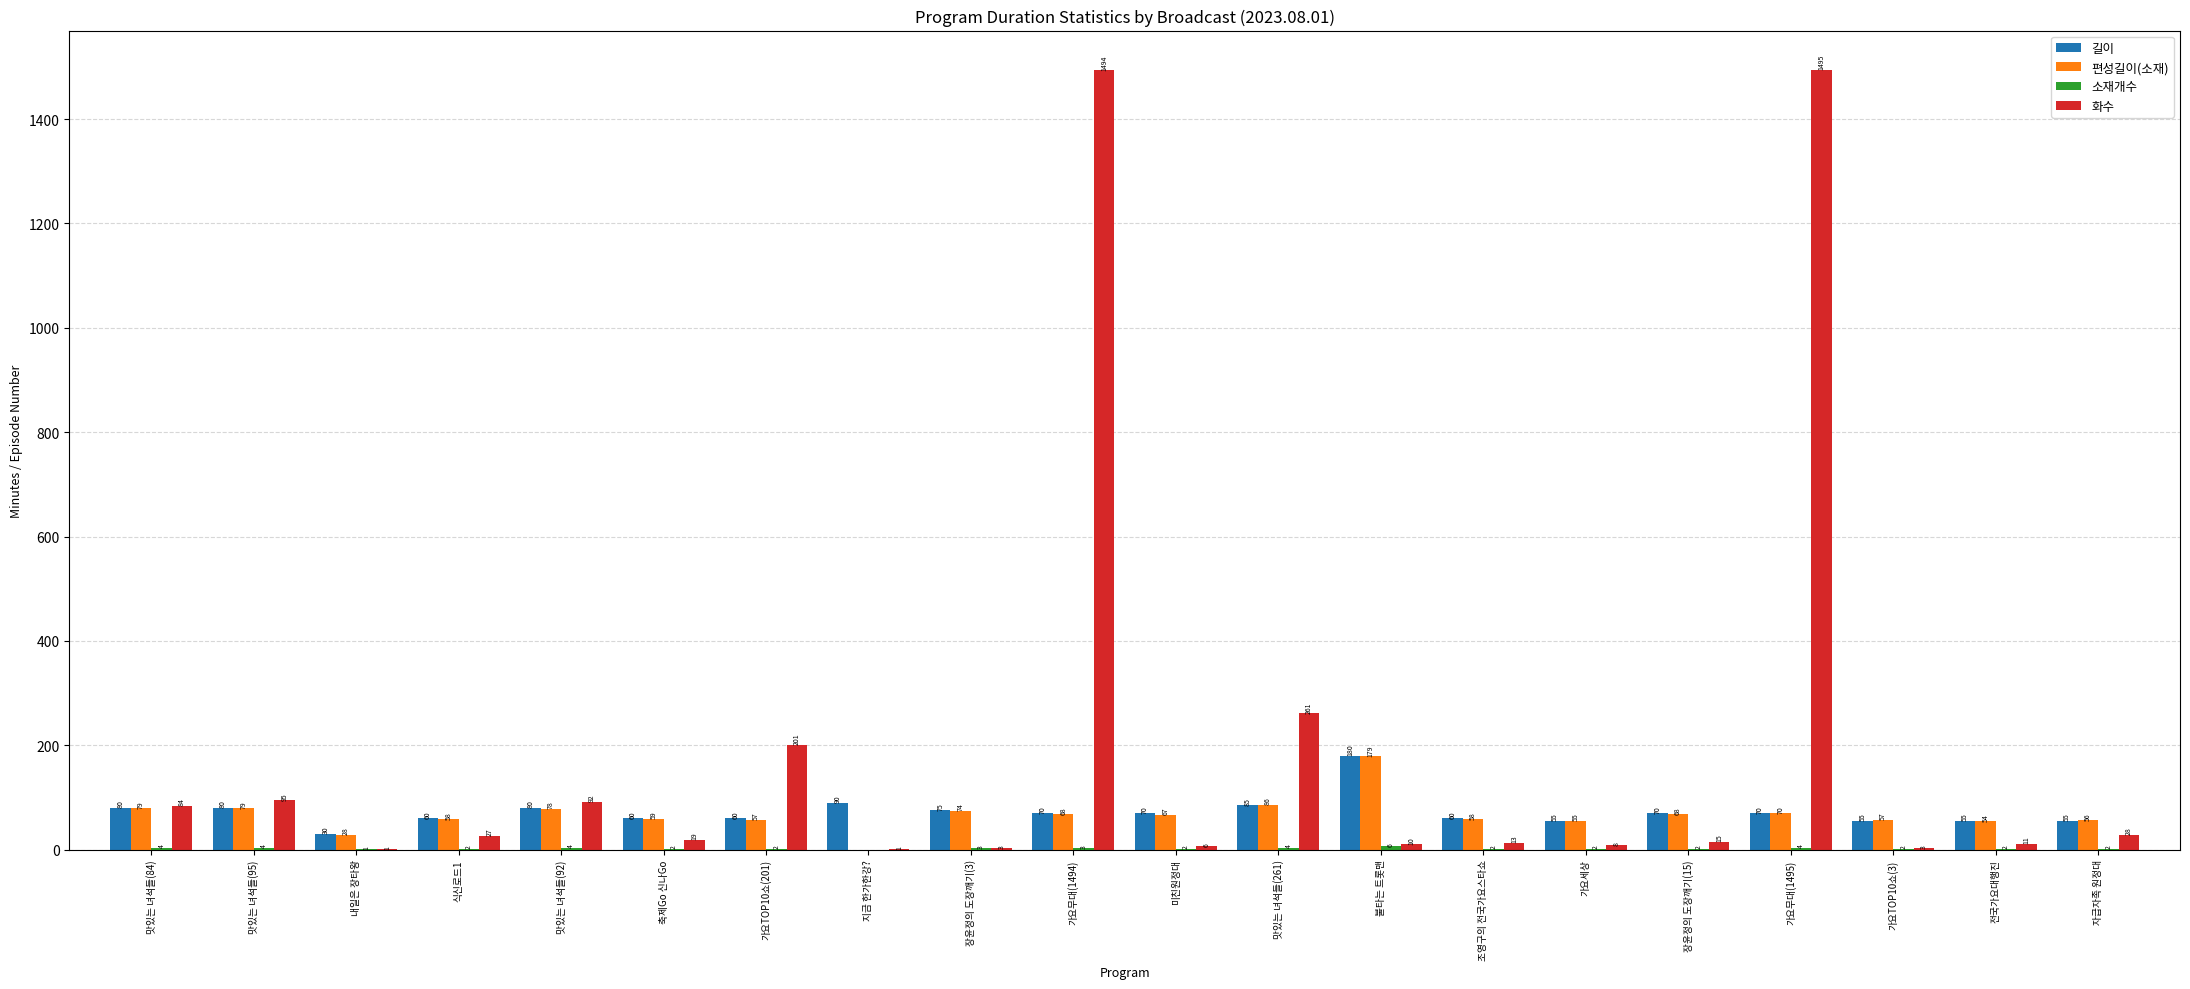

Between 맛있는 녀석들(92) and 가요세상, which series saw the biggest shift?

화수